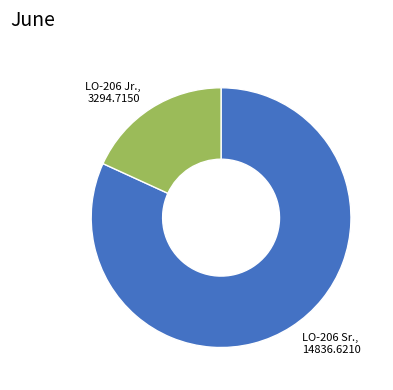

Which category has the biggest portion of the pie?

LO-206 Sr.